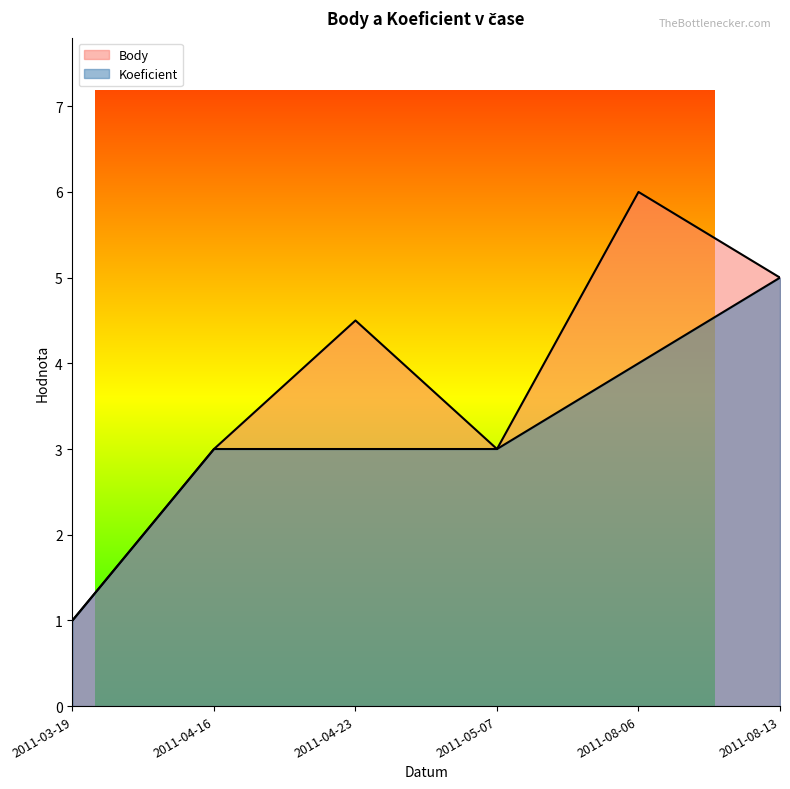

Is it true that Body equals 3.0 at 2011-05-07?

True